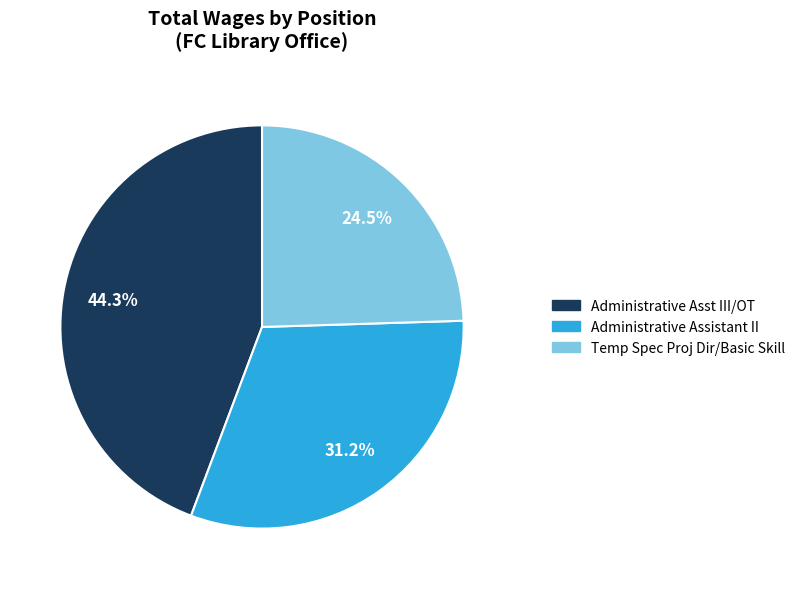

What is the smallest slice in the pie chart?

Temp Spec Proj Dir/Basic Skill